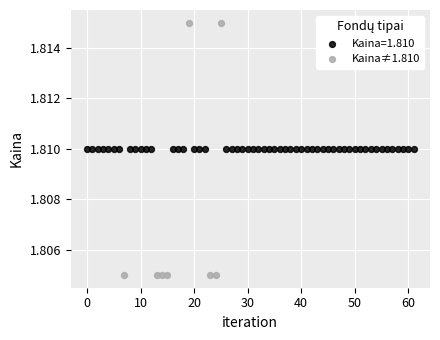

Which series reaches the minimum Y coordinate?

Kaina≠1.810